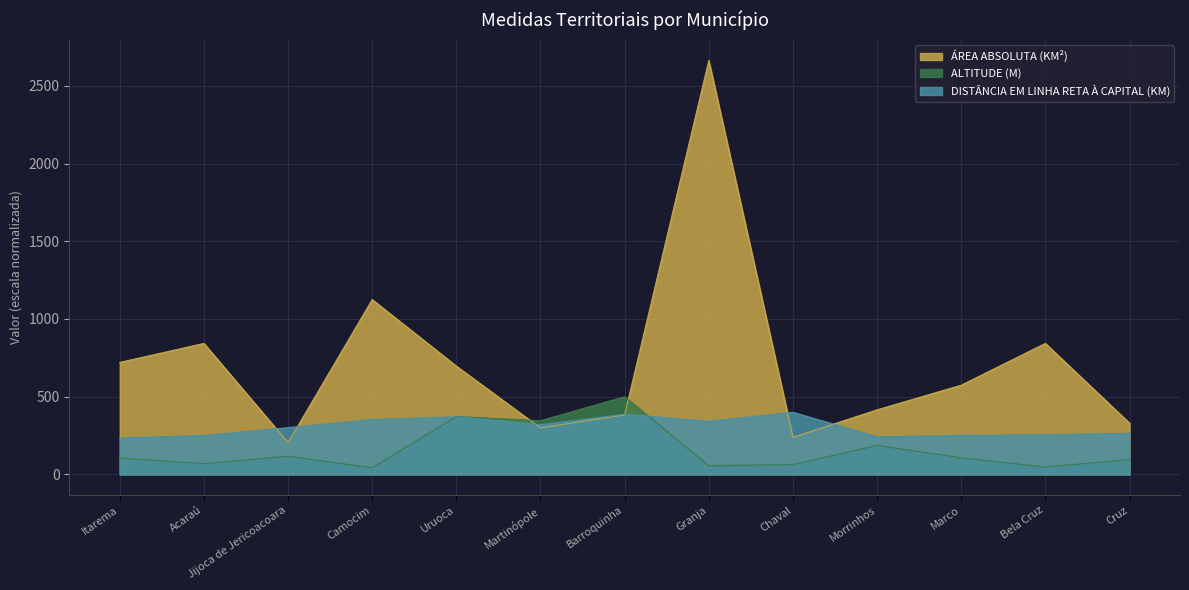

Between Itarema and Morrinhos, which series saw the biggest shift?

ÁREA ABSOLUTA (KM²)